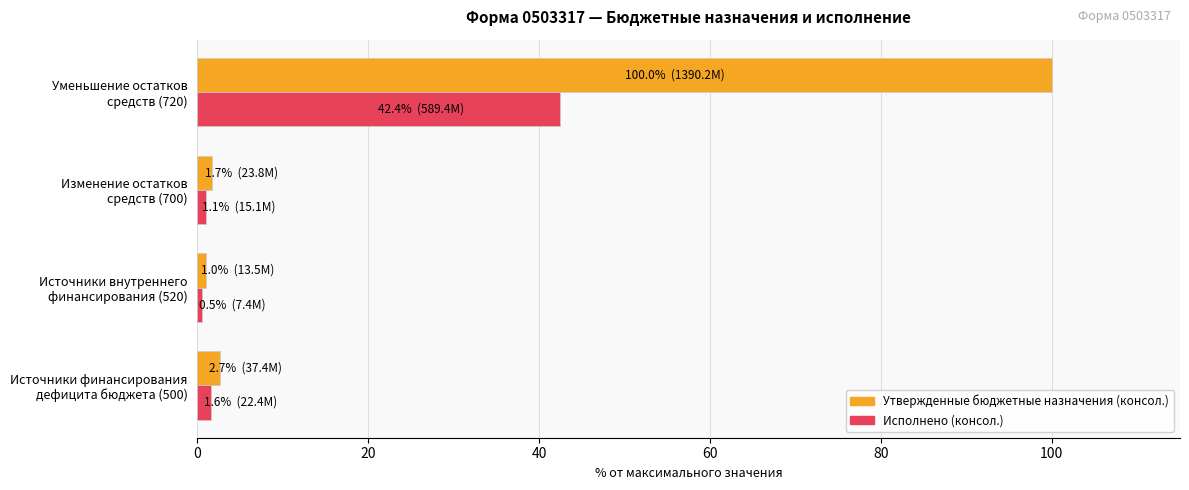

What is the difference between the maximum and minimum values in the Исполнено (консол.) series?

41.9